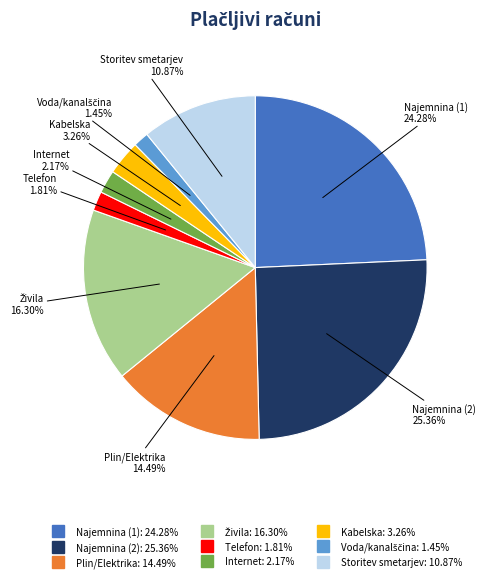

Between Plin/Elektrika and Storitev smetarjev, which is larger?

Plin/Elektrika